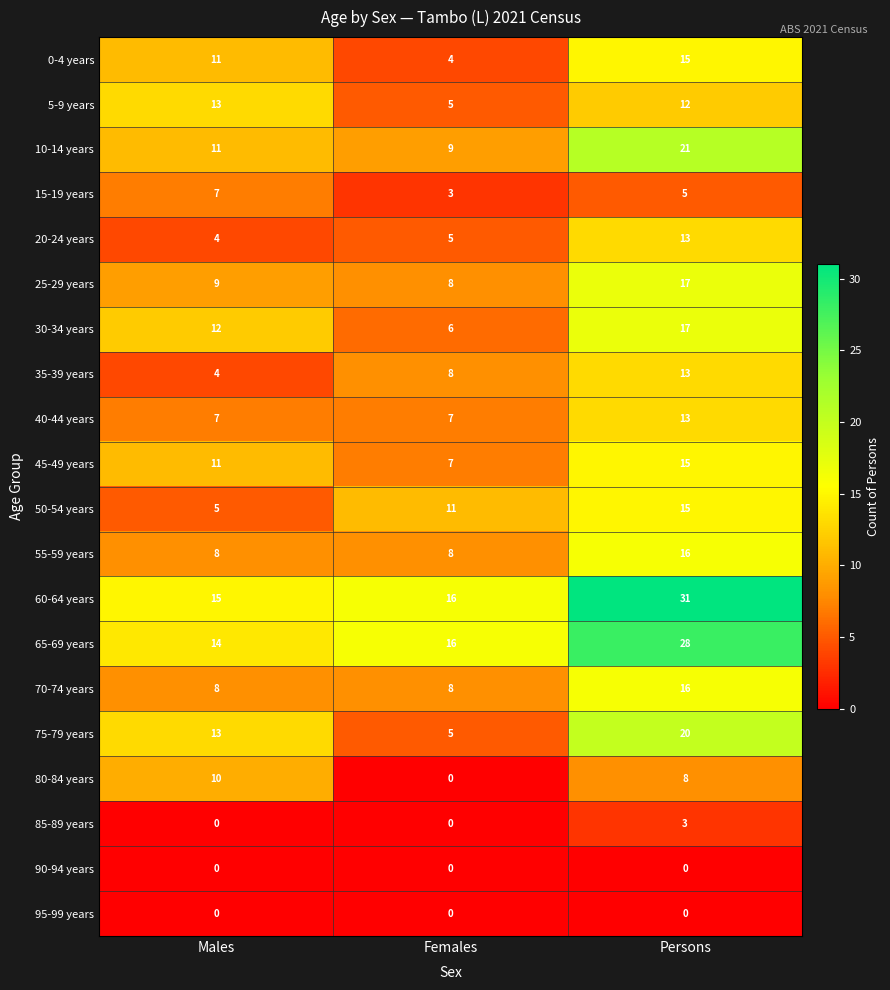

At how many categories does at least one series exceed 30?

1